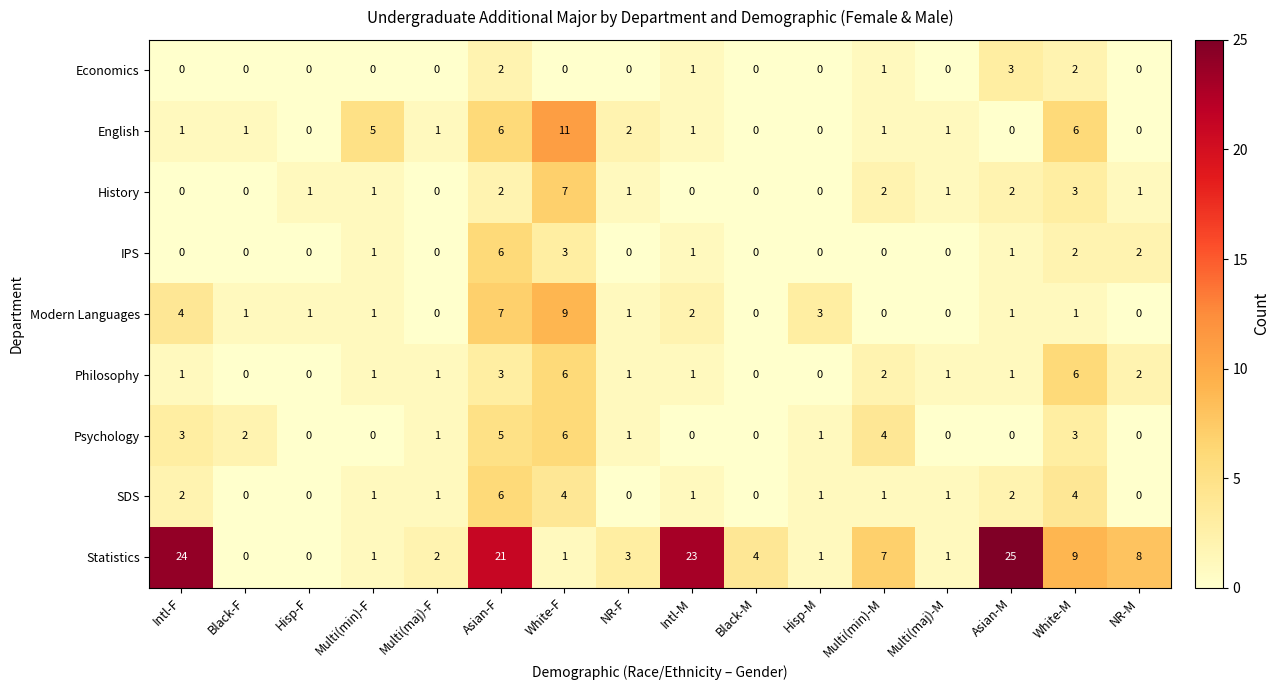

What is the sum of all Psychology values?

26